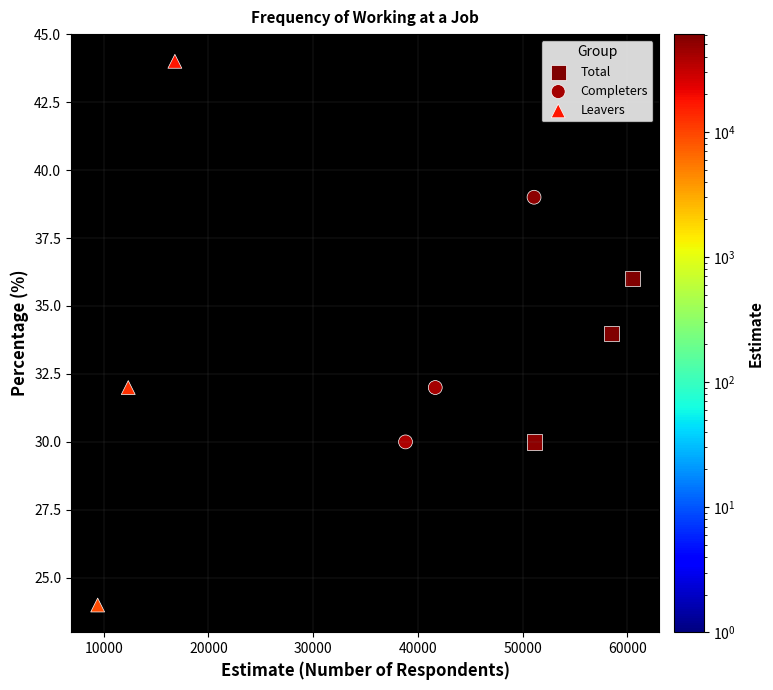

Which series contains the highest Y value?

Leavers